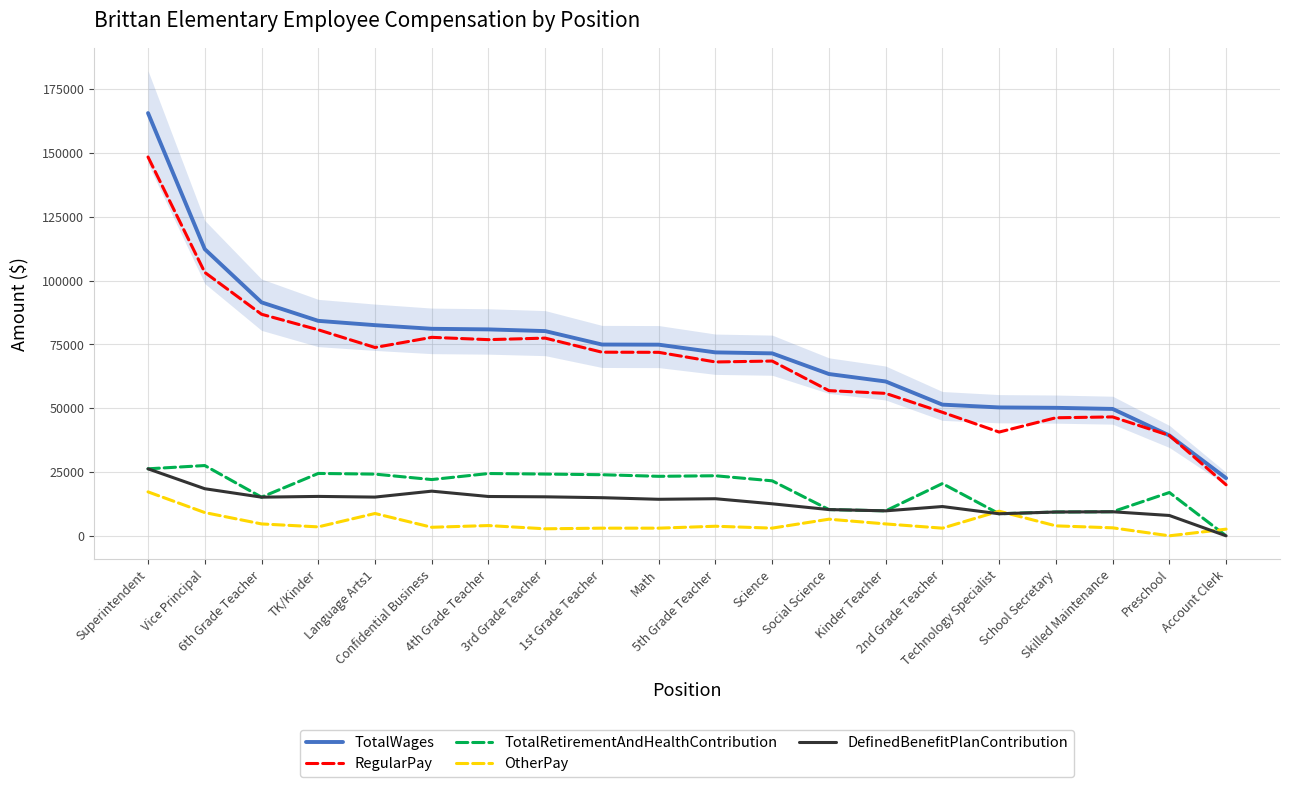

True or false: OtherPay and TotalWages cross at least once.

False